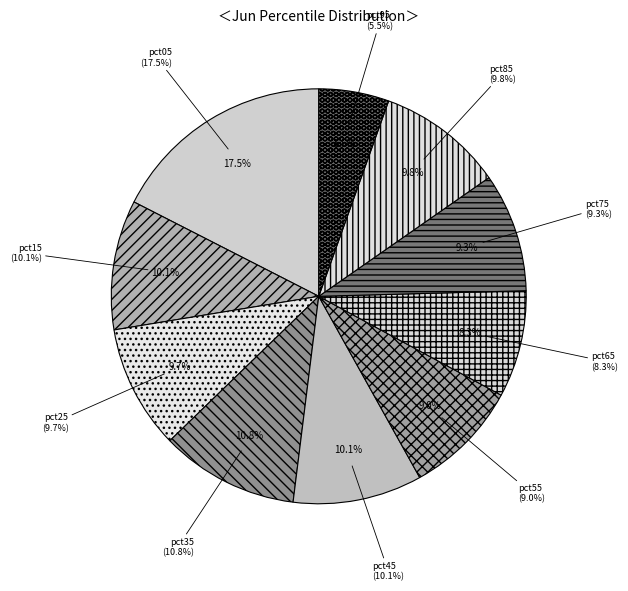

How many segments does this pie chart have?

10